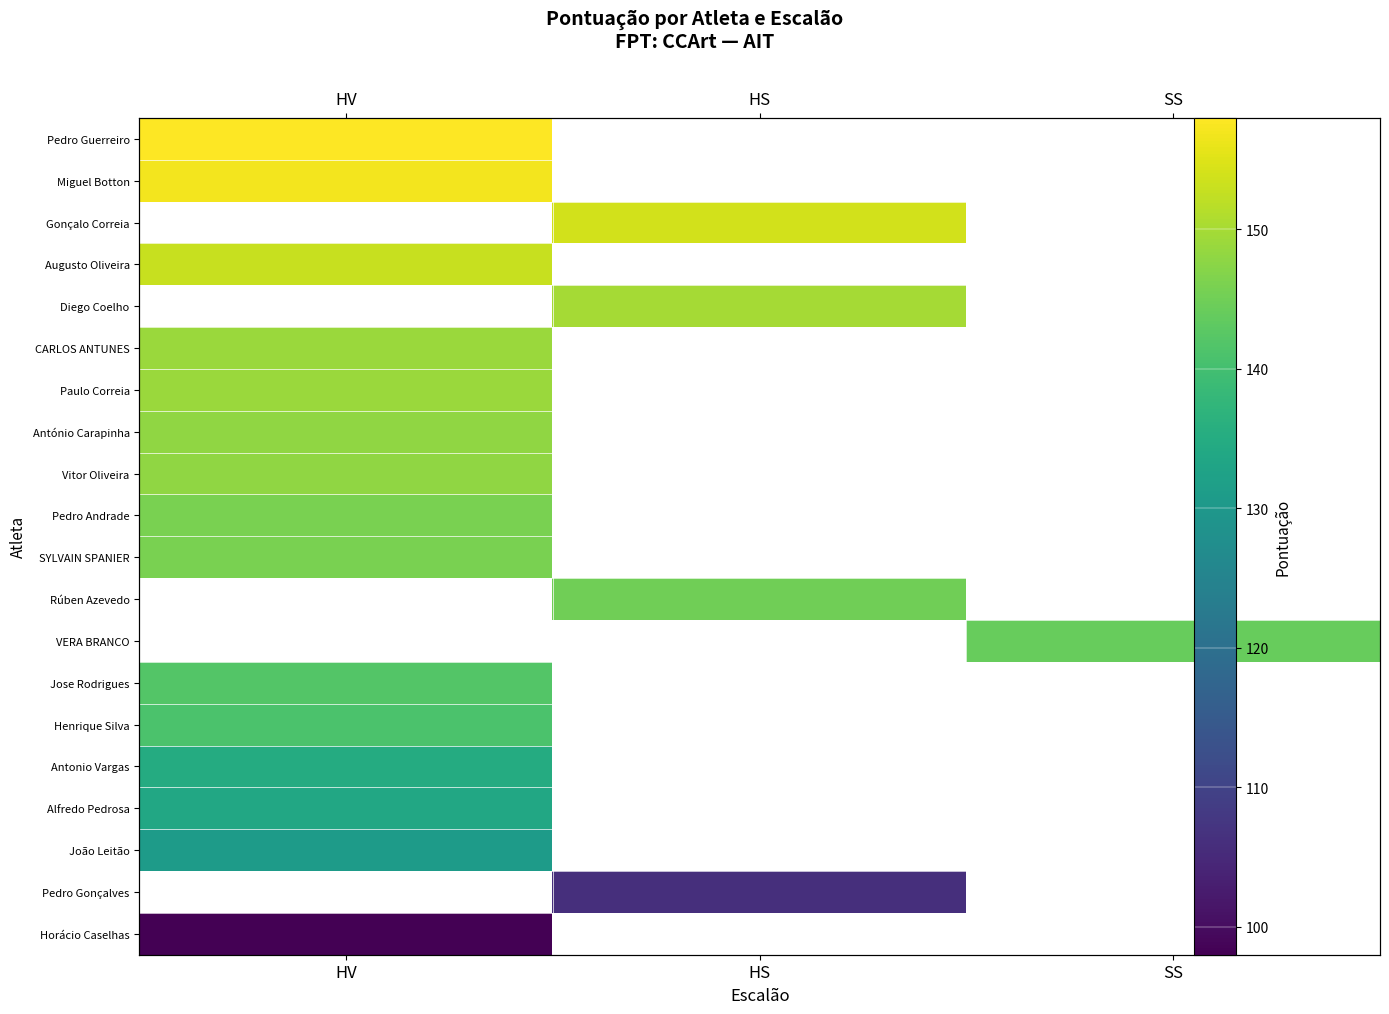

What is the maximum value shown in the chart?

158.0